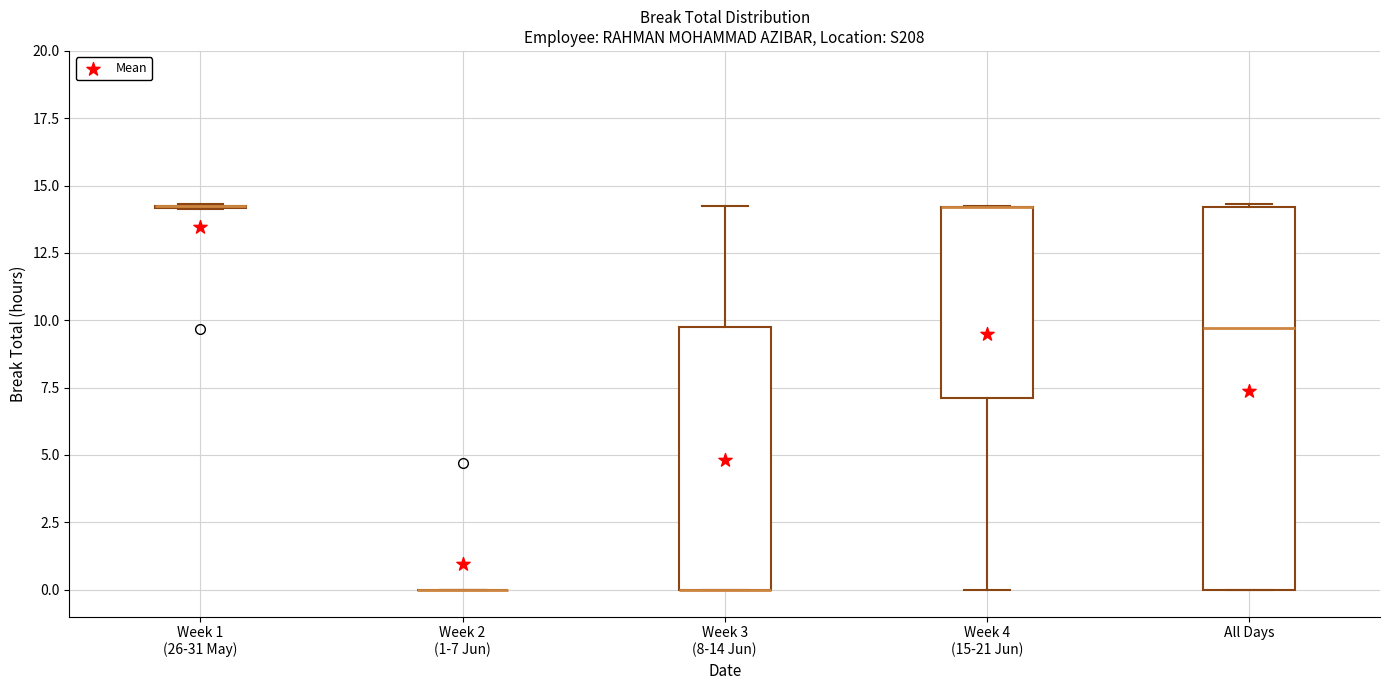

Reading left to right, transcribe this box plot: for each box, give where its median line is, the range the box spans, and where its two whiskers end, as read against the y-axis. The values are not printed on the chart, so give them approximately, as read against the axis.

Week 1 (26-31 May): box collapsed to a line at 14.0, whiskers 14.0 to 14.5
Week 2 (1-7 Jun): box collapsed to a line at 0.0, whiskers 0.0 to 0.0
Week 3 (8-14 Jun): median 0.0 (drawn on the box's lower edge), box 0.0 to 10.0, whiskers 0.0 to 14.5
Week 4 (15-21 Jun): median 14.0 (drawn on the box's upper edge), box 7.0 to 14.0, whiskers 0.0 to 14.0
All Days: median 9.5, box 0.0 to 14.0, whiskers 0.0 to 14.5